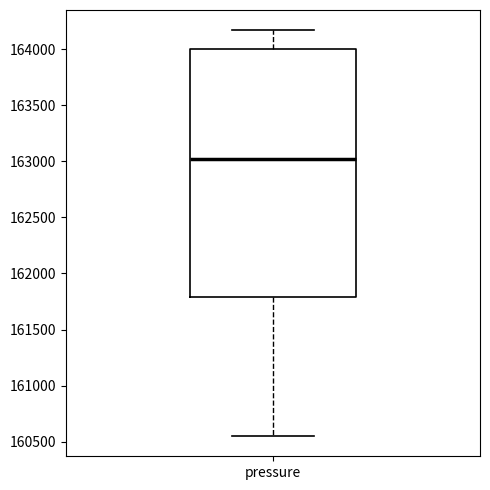

Transcribe this box plot: give where the median line is, the range the box spans, and where the two whiskers end, as read against the y-axis. The values are not printed on the chart, so give them approximately, as read against the axis.

median 163050, box 161800 to 164000, whiskers 160550 to 164150